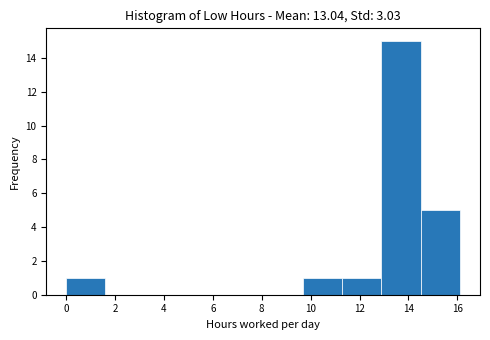

Reading left to right, list every bar in this chart as the range it spans on the x-axis followed by its height. Neither the bar edges nor the heights are printed on the chart, so give them approximately, as read against the axes.

0.0 to 1.6: 1
1.6 to 3.2: 0
3.2 to 4.8: 0
4.8 to 6.4: 0
6.4 to 8.0: 0
8.0 to 9.6: 0
9.6 to 11.2: 1
11.2 to 12.8: 1
12.8 to 14.6: 15
14.6 to 16.2: 5